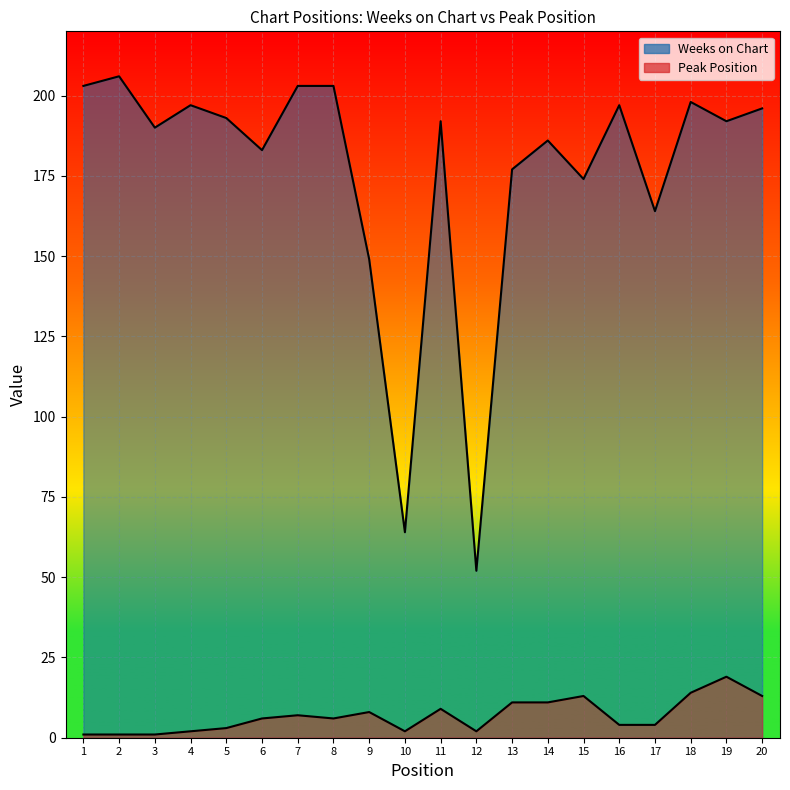

What is the sum of all Weeks on Chart values?

3519